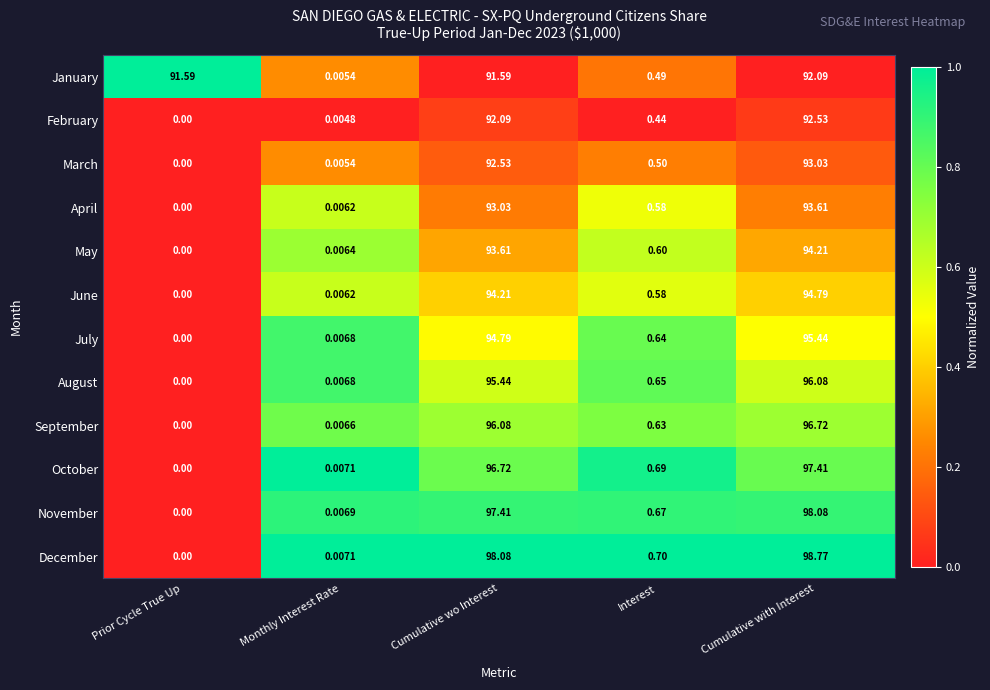

At which category does the chart reach its minimum across all series?

Prior Cycle True Up